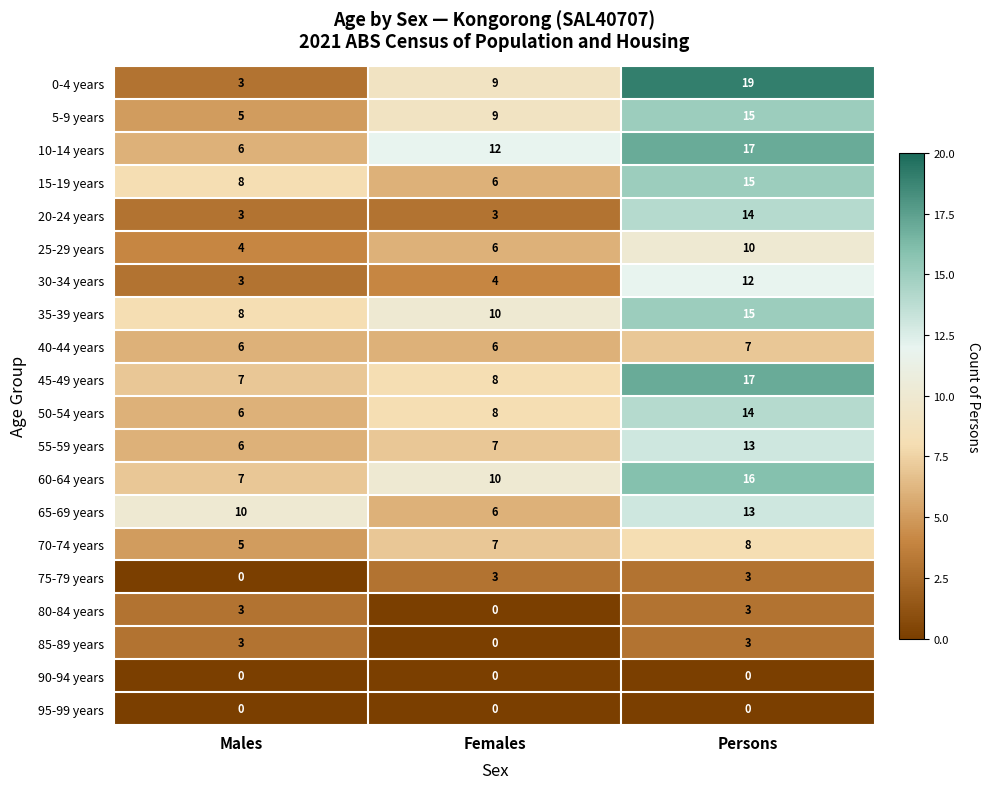

At which label does 55-59 years reach its peak?

Persons